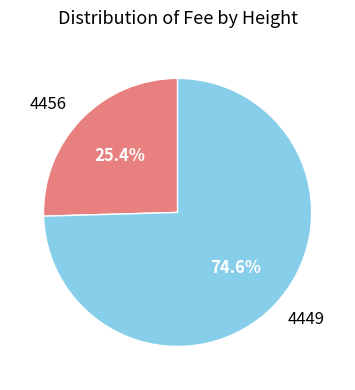

Combined, do 4456 and 4449 account for over 50%?

Yes